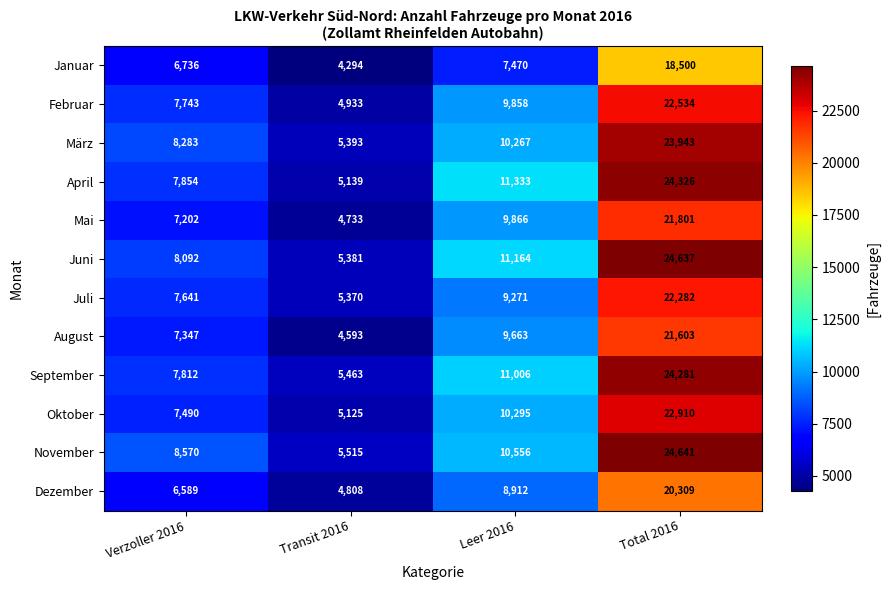

What is the sum of all Februar values?

45068